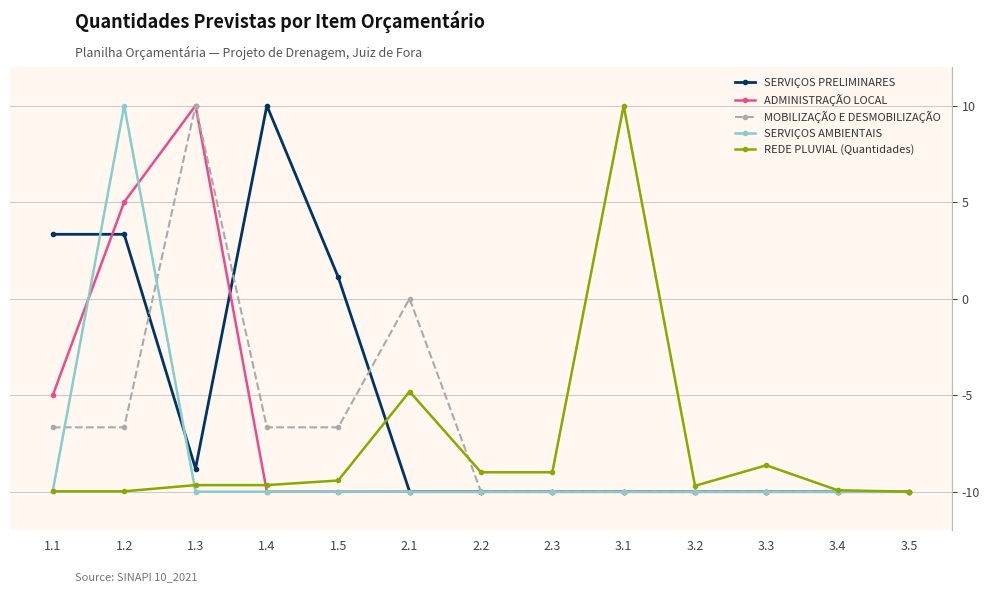

What is the approximate value of SERVIÇOS PRELIMINARES at 1.1?

3.3